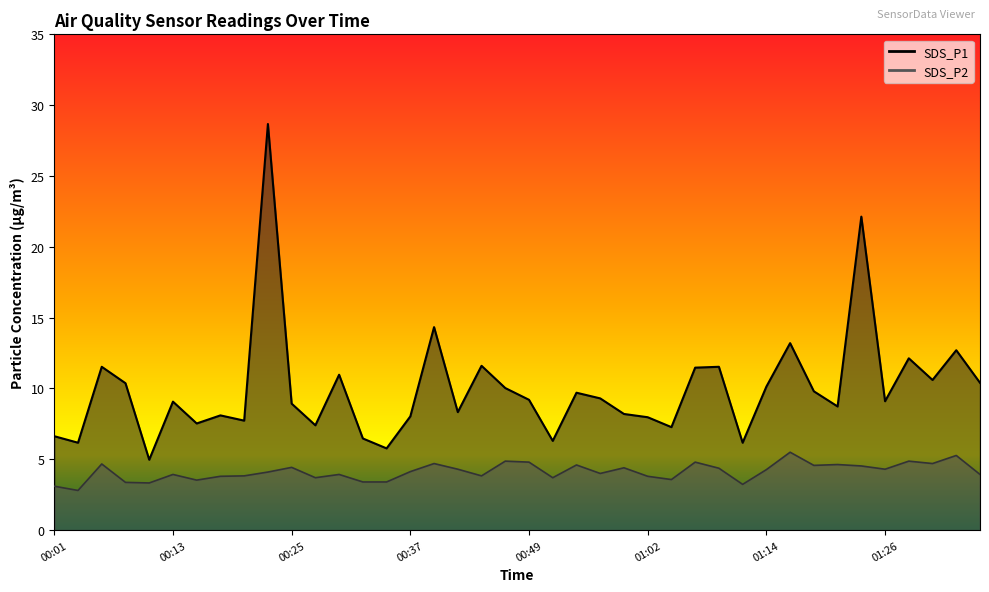

Which series has the widest spread of values?

SDS_P1